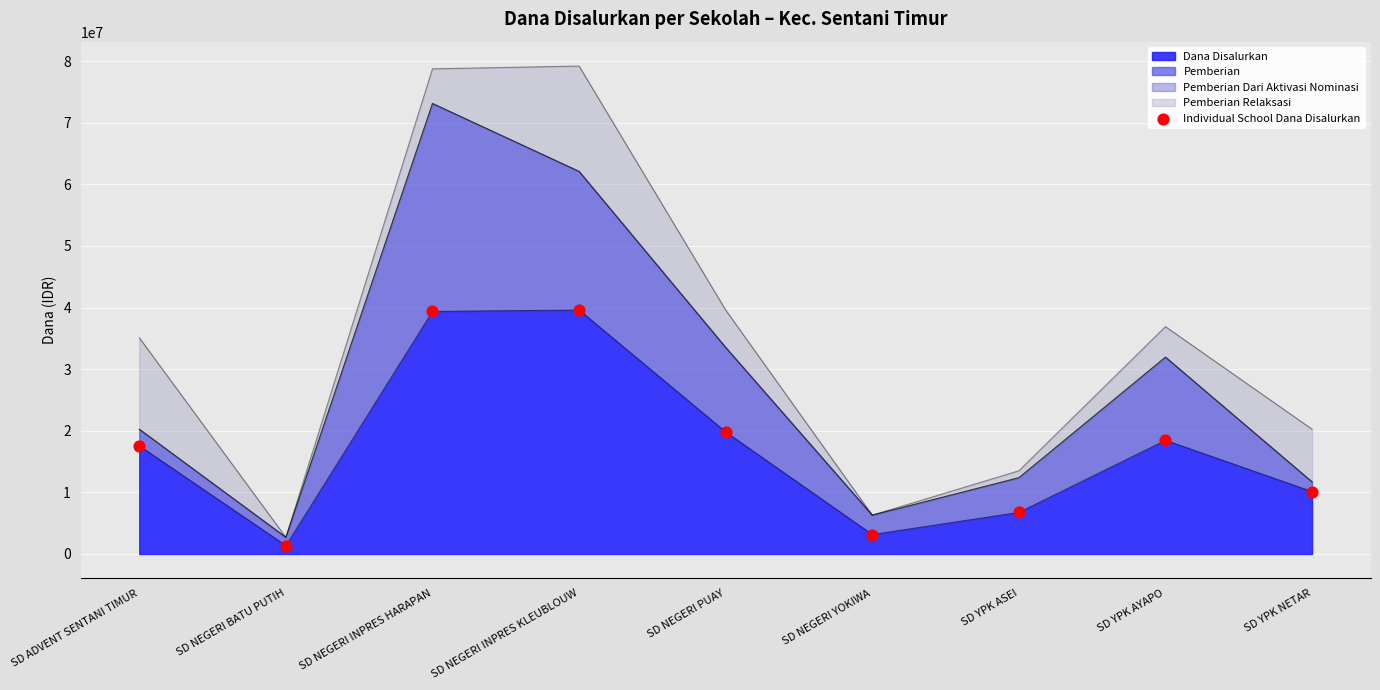

Approximately how many times larger is the value at SD NEGERI INPRES HARAPAN compared to SD YPK AYAPO?

2.1